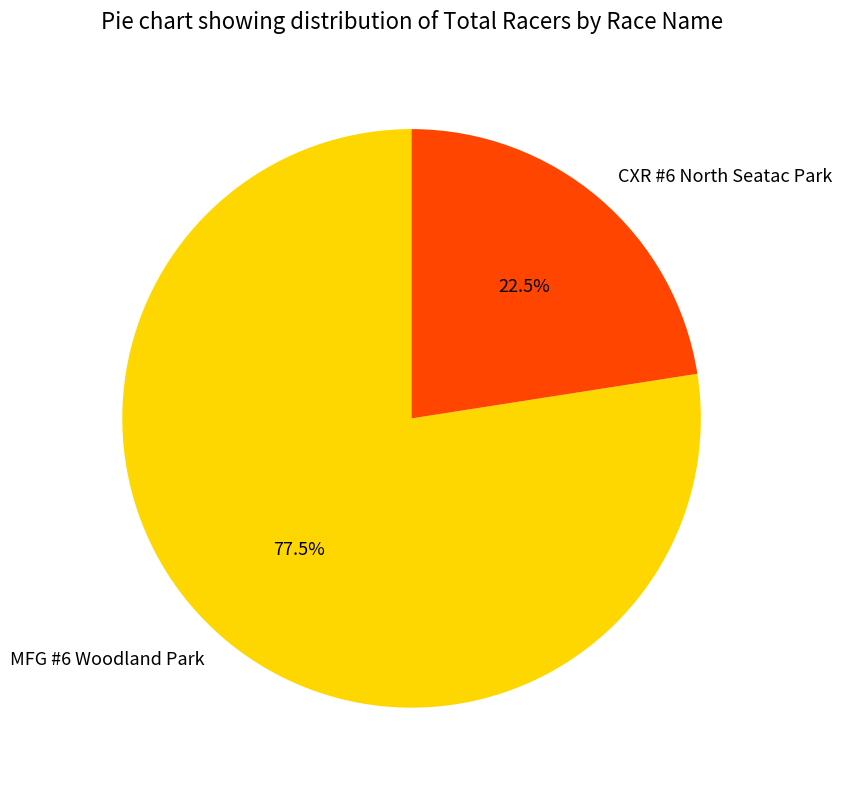

Is there any slice that represents more than half of the pie?

Yes